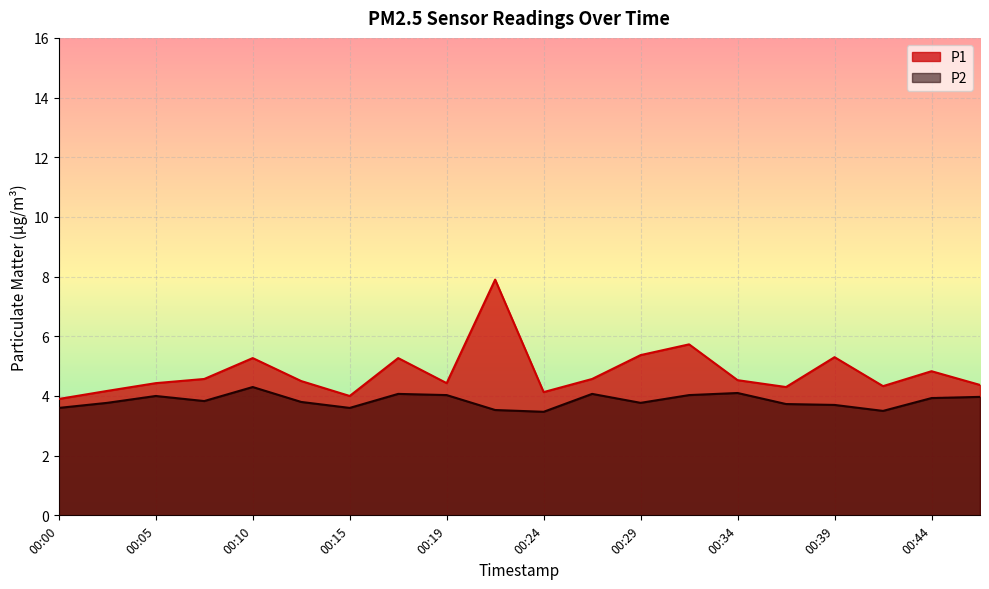

True or false: P2 has a value of 3.7 at 00:39.

True